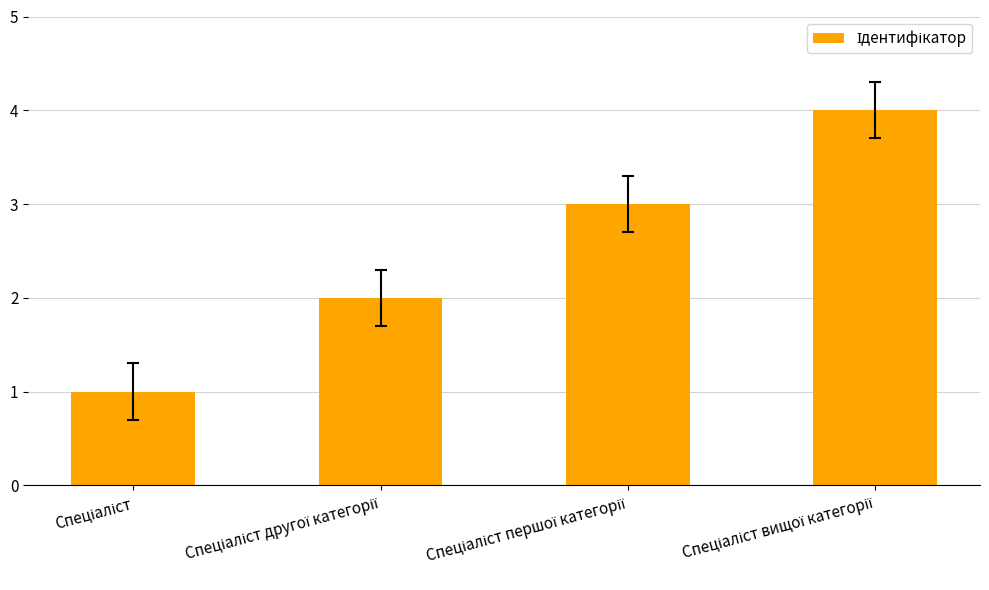

What is the smallest value displayed?

1